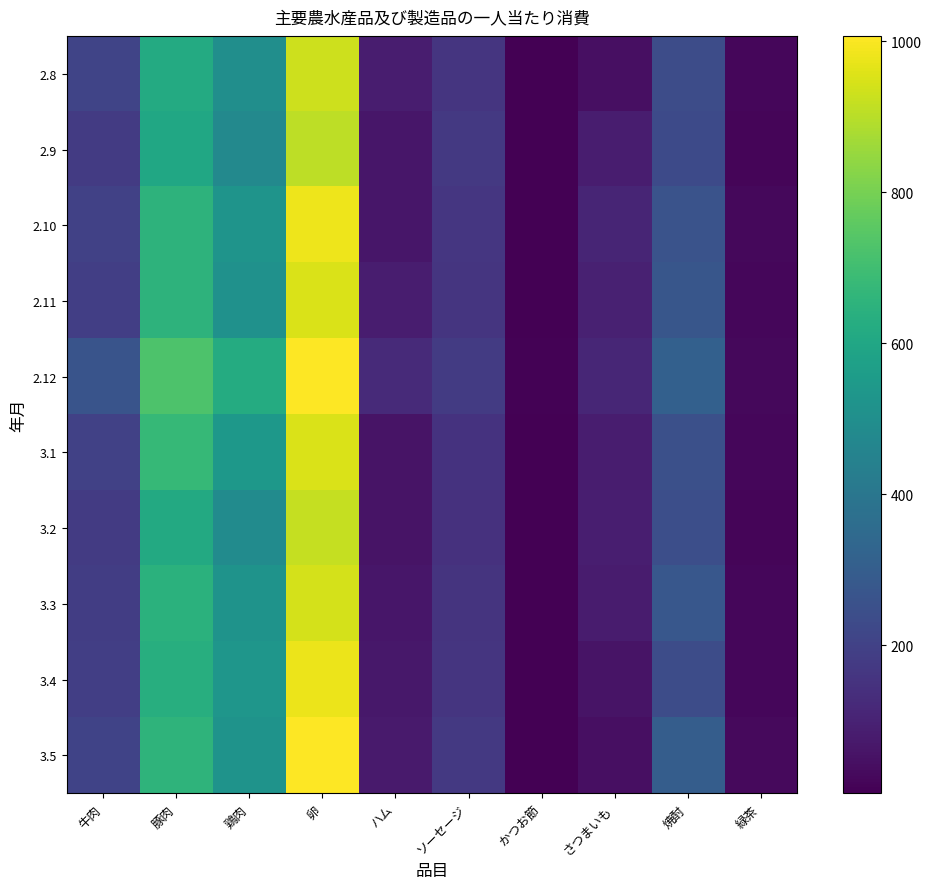

True or false: 3.1 has a value of 6 at かつお節.

False